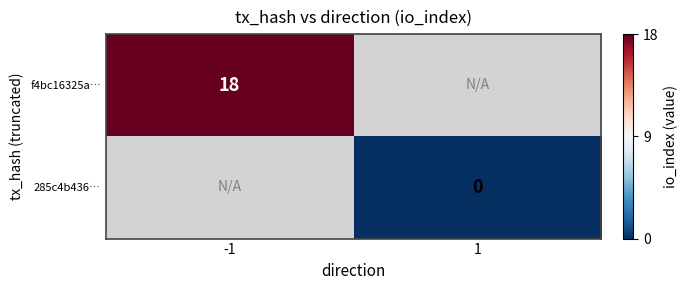

True or false: f4bc16325a… has a value of 32 at -1.

False